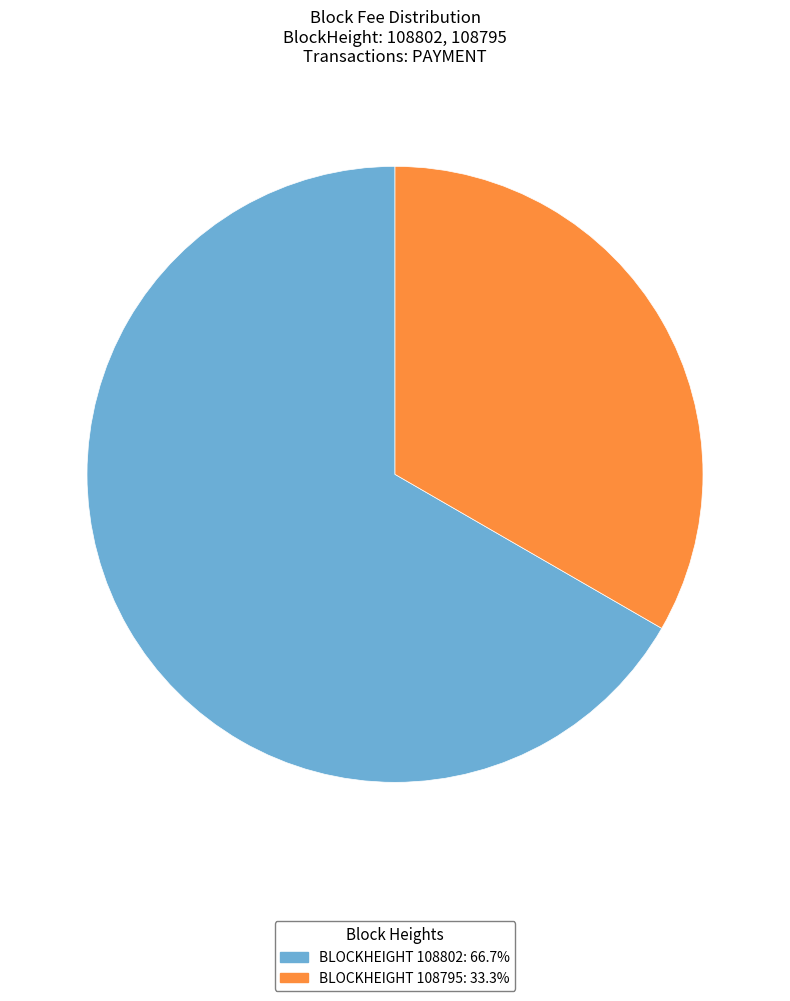

Is there any slice that represents more than half of the pie?

Yes